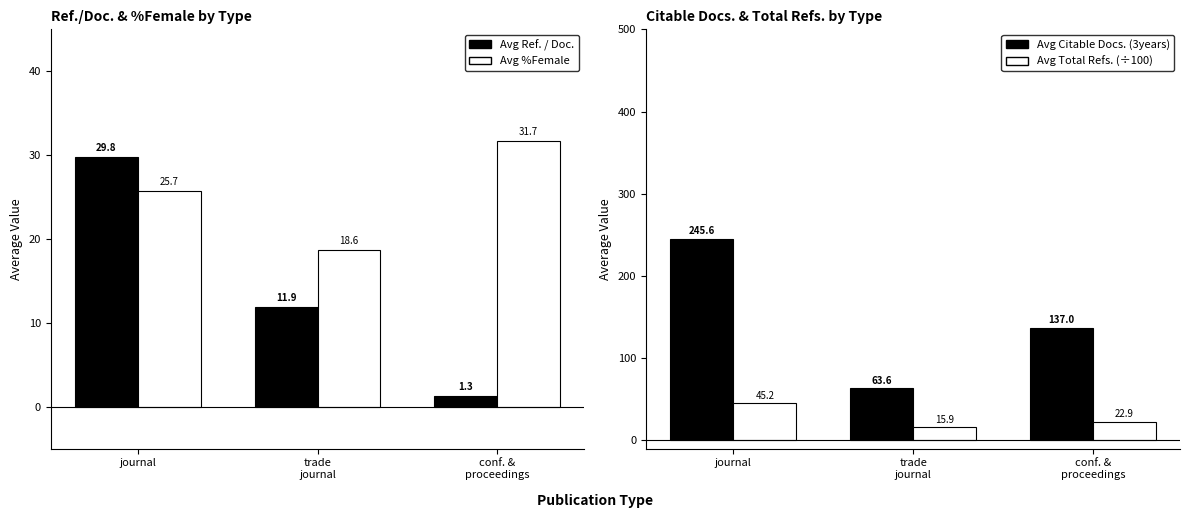

Which label corresponds to the largest value in the chart?

journal